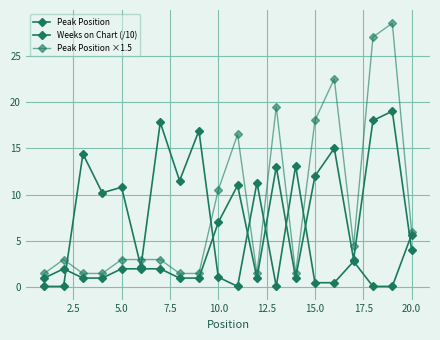

What is the maximum value shown in the chart?

28.5